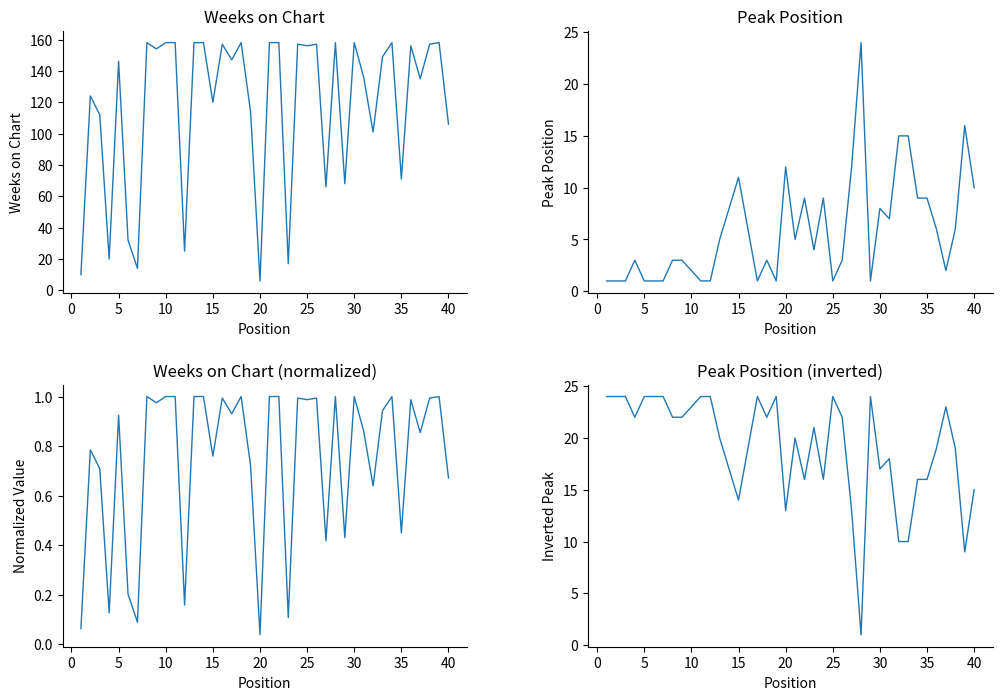

Which series has the largest total across all categories?

Weeks on Chart